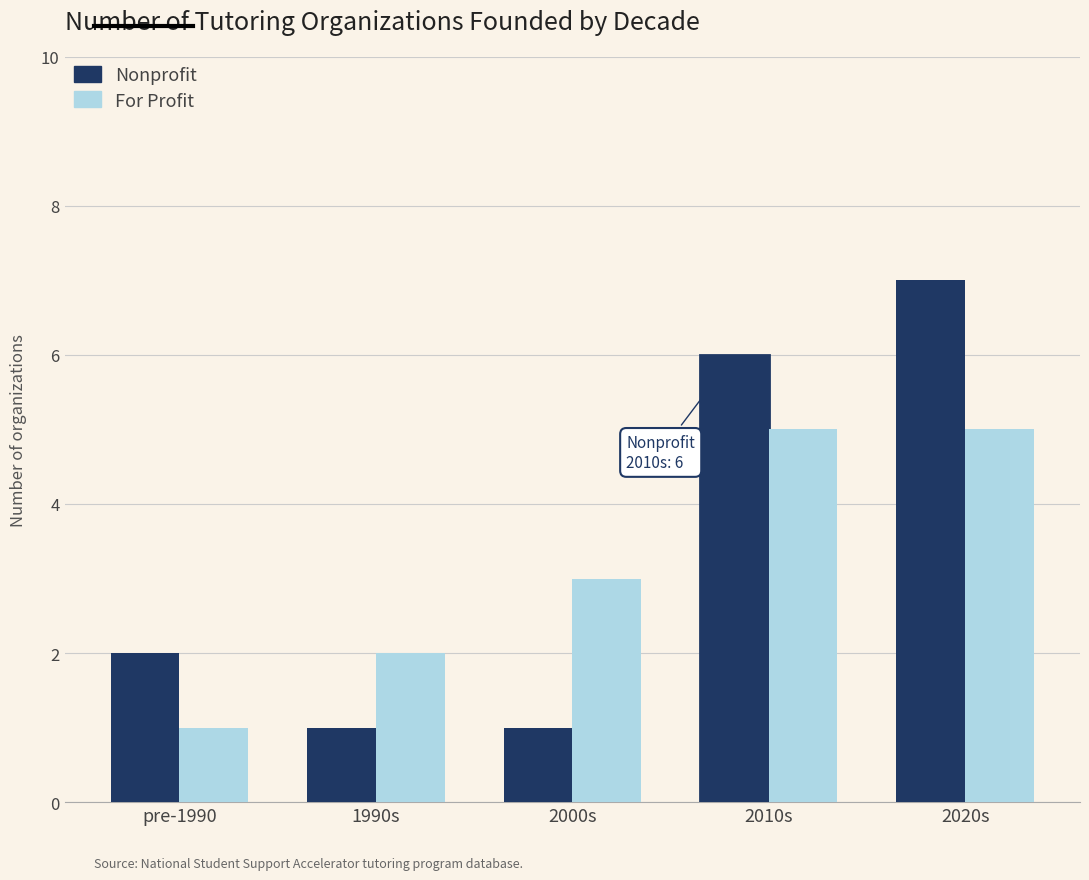

At how many categories does at least one series exceed 5?

2